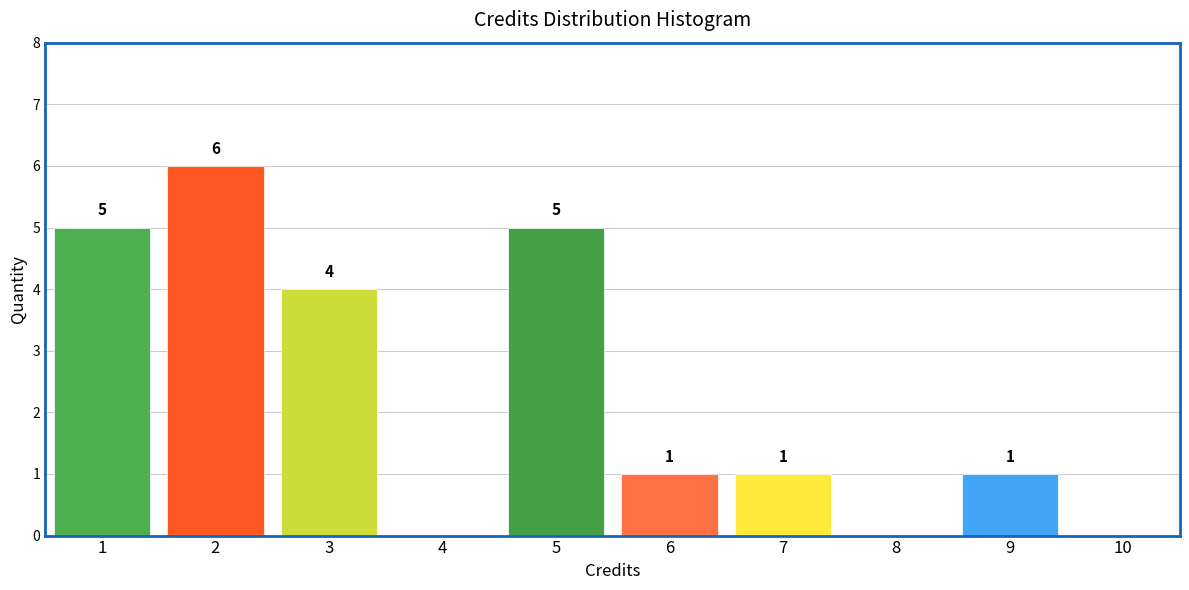

Reading left to right, what are all the values shown in this chart?

1=5	2=6	3=4	4=0	5=5	6=1	7=1	8=0	9=1	10=0